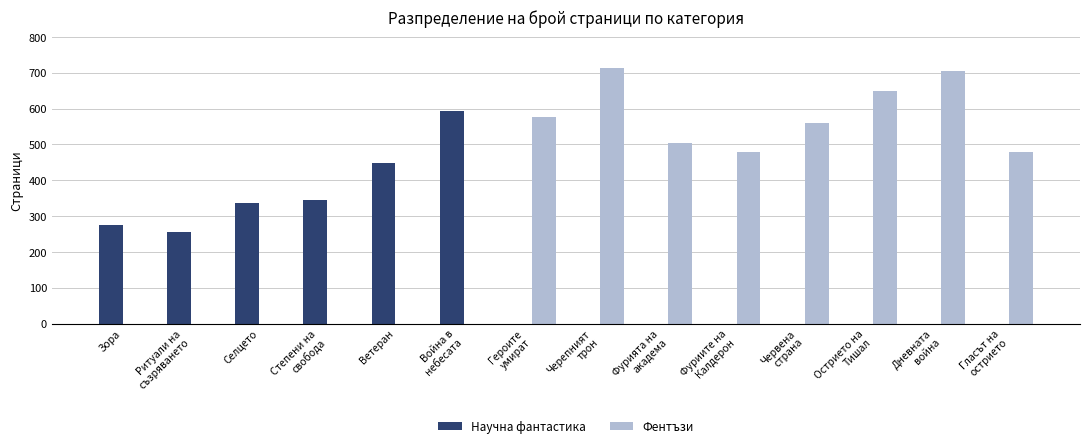

How many data points does each series have?

14